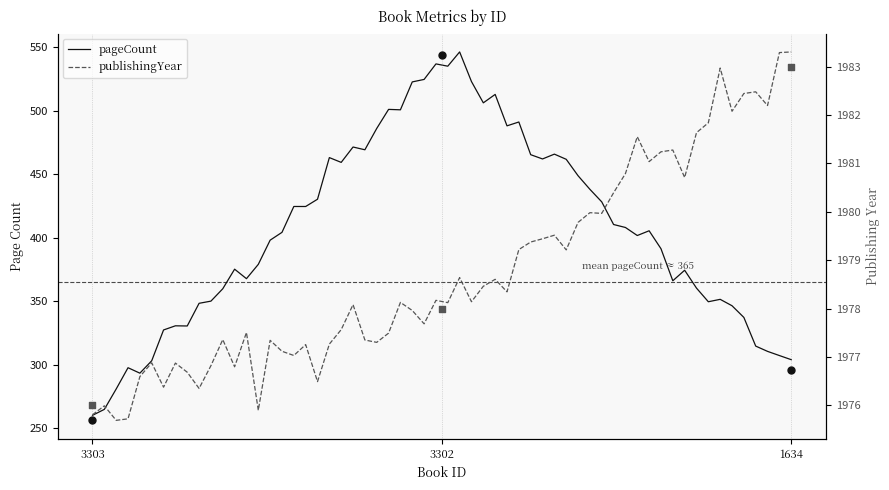

At which category is the sum across all series the highest?

3302